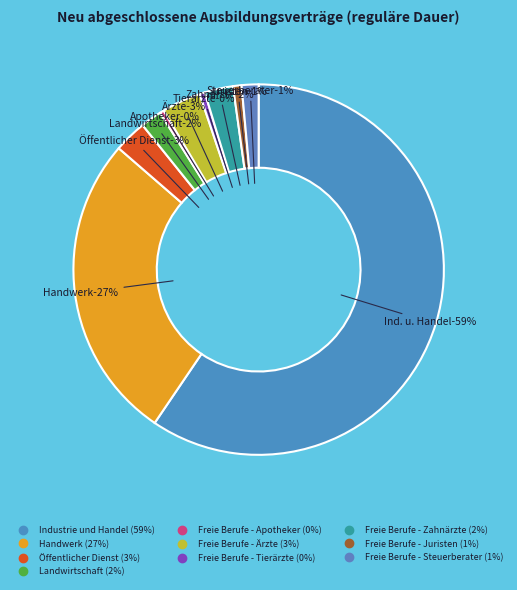

Is there a majority slice in this chart?

Yes